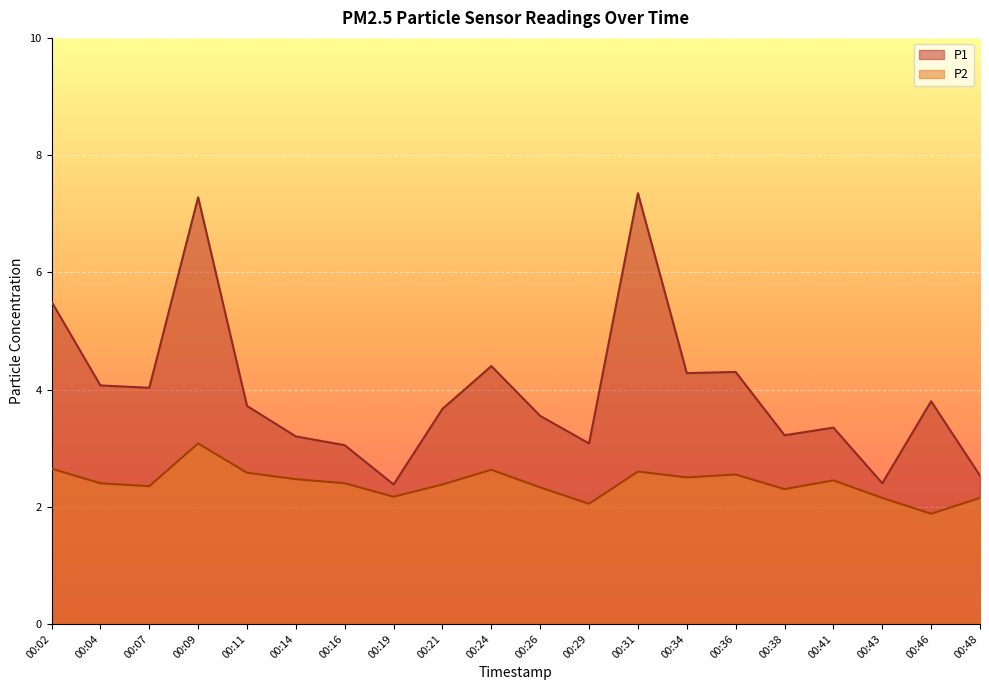

Is it true that P2 equals 3.7 at 00:21?

False